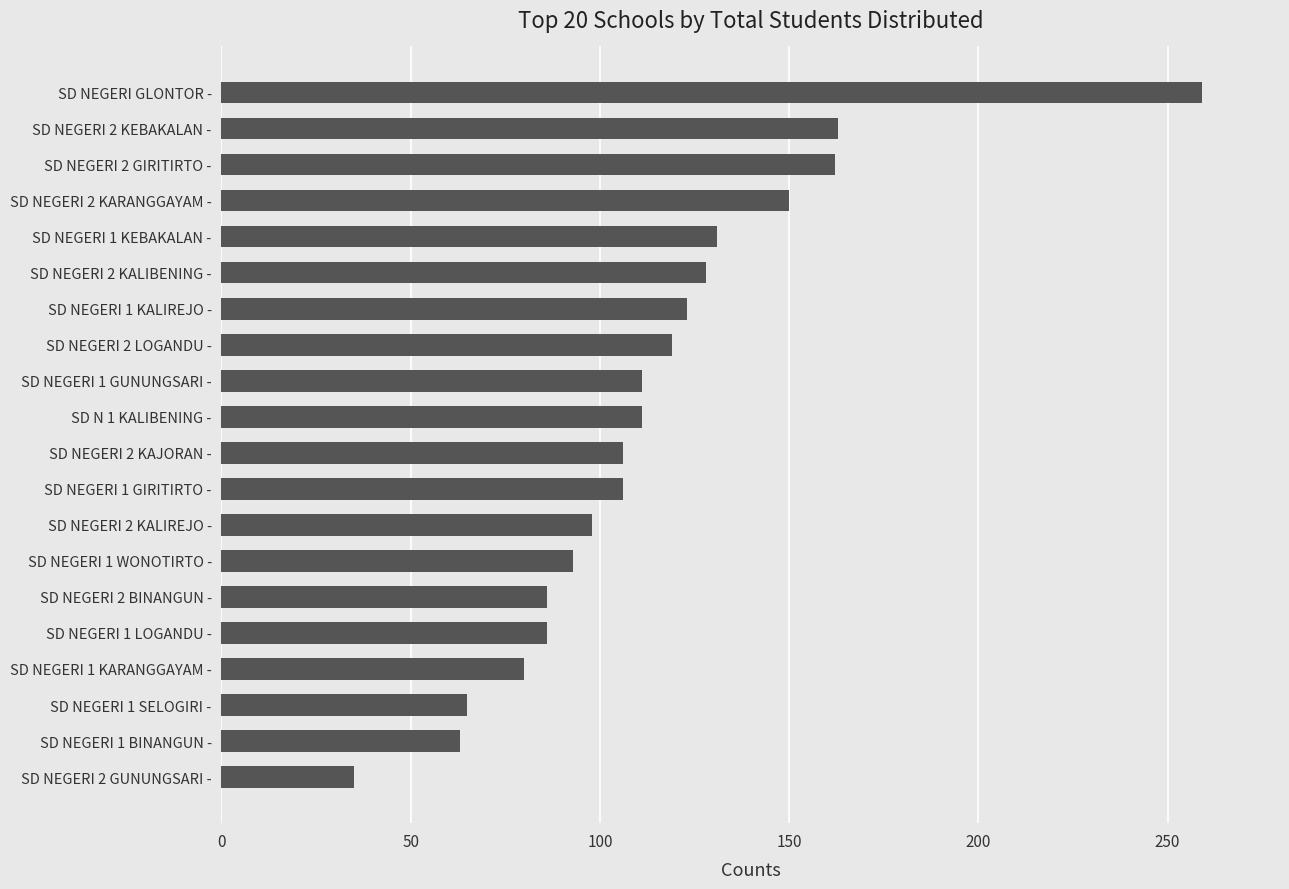

What is the ratio of the value at SD NEGERI GLONTOR - to the value at SD NEGERI 1 WONOTIRTO -?

2.8